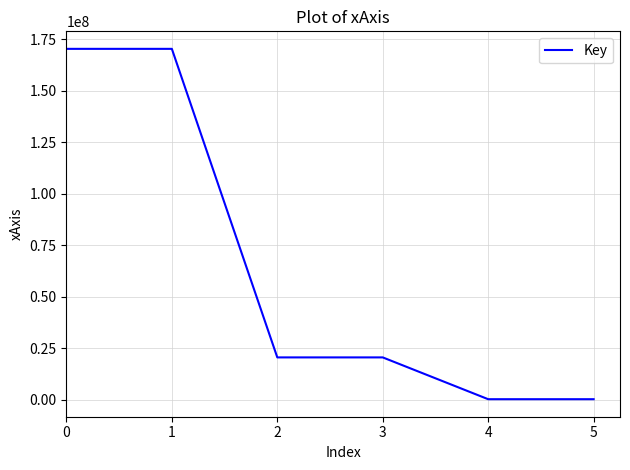

How many series are shown in this chart?

1